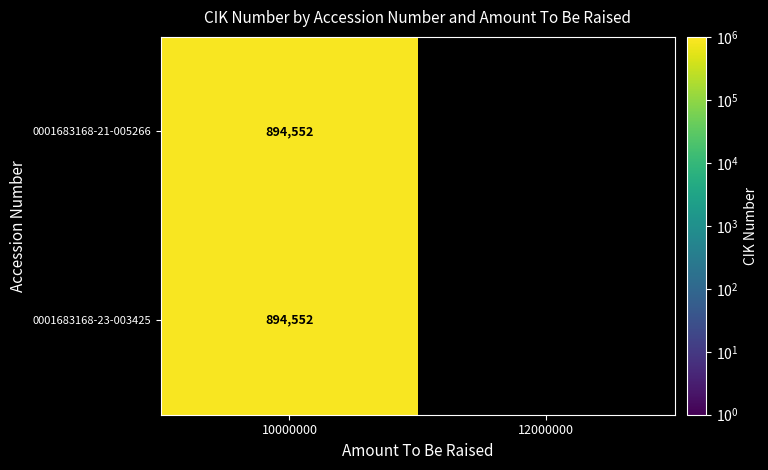

True or false: 0001683168-23-003425 has a value of 408470 at 10000000.

False